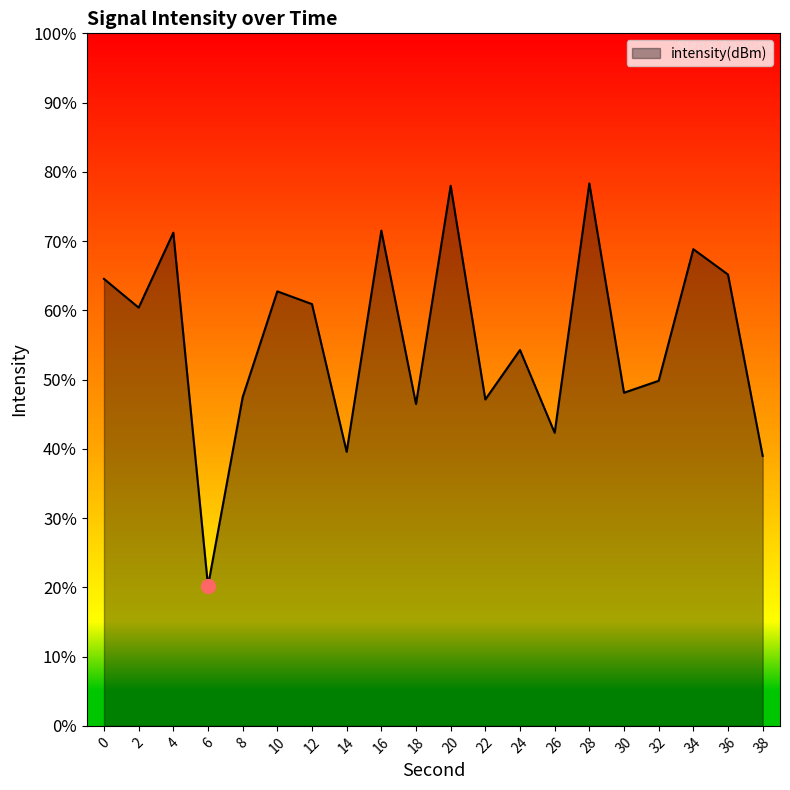

Count the number of values greater than -126.

7